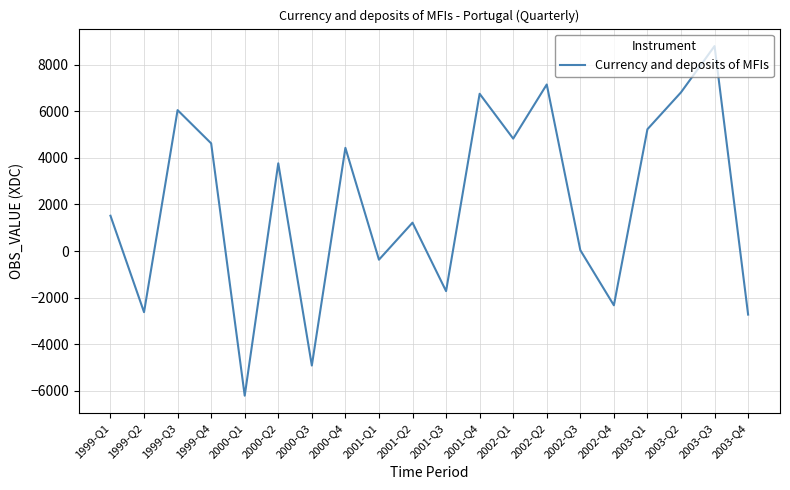

Which has a higher value, 1999-Q1 or 1999-Q2?

1999-Q1